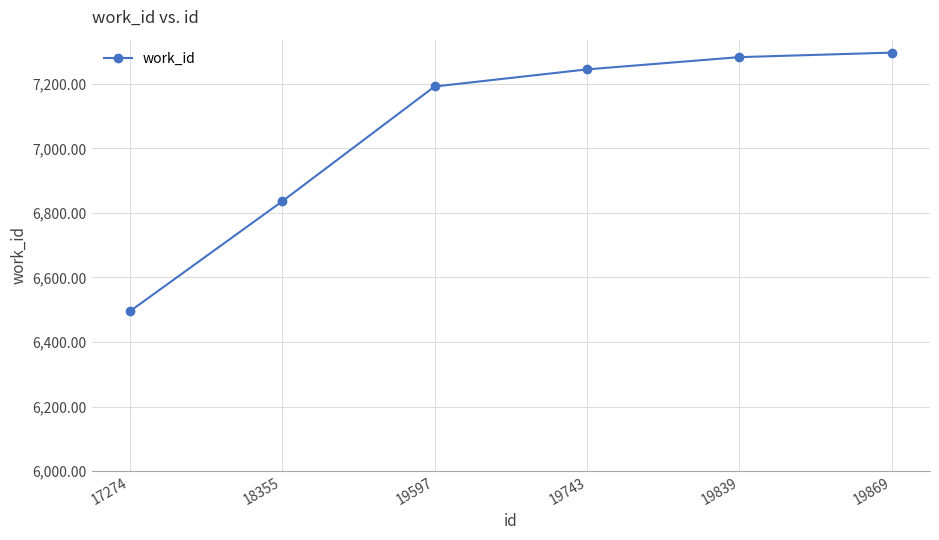

What is the minimum value shown in the chart?

6495